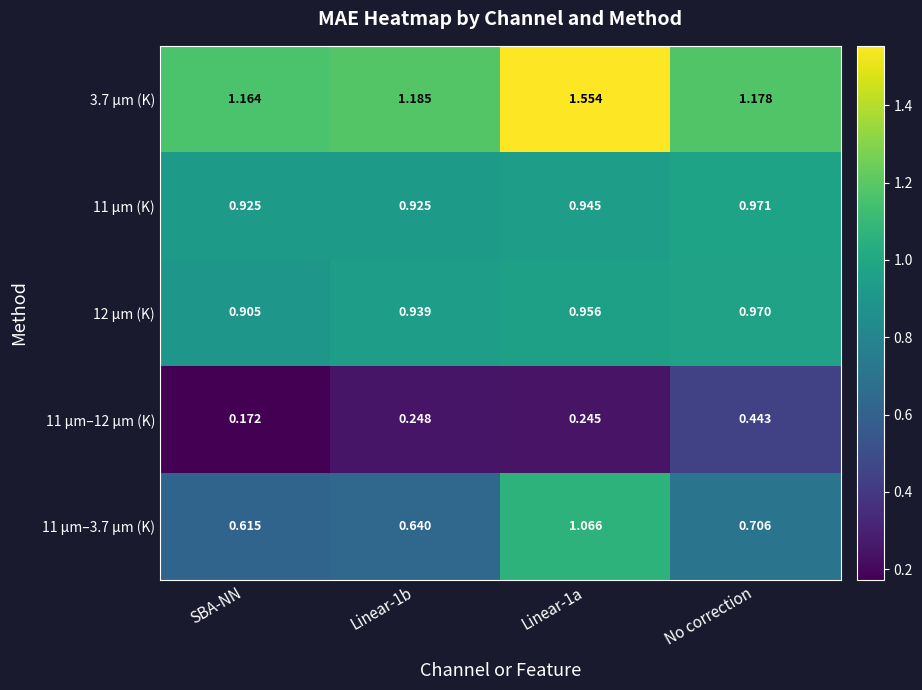

Where is 11 µm–3.7 µm (K) nearest to the value 0?

SBA-NN